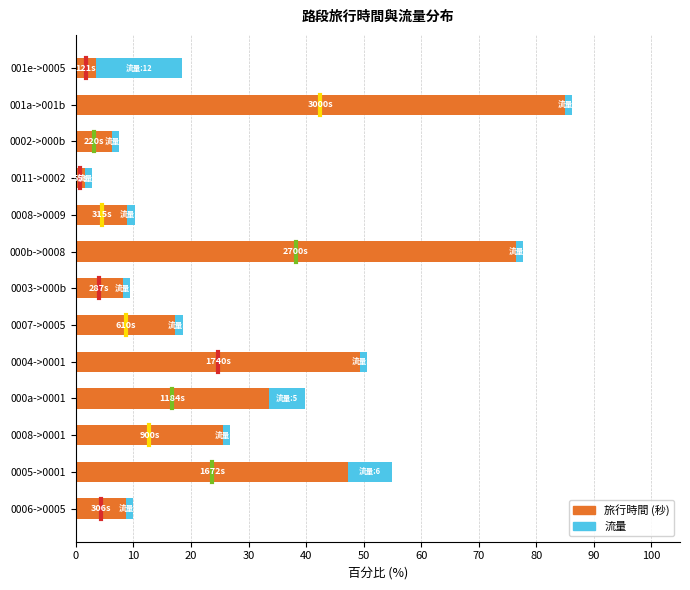

At which category is the sum across all series the highest?

001a->001b